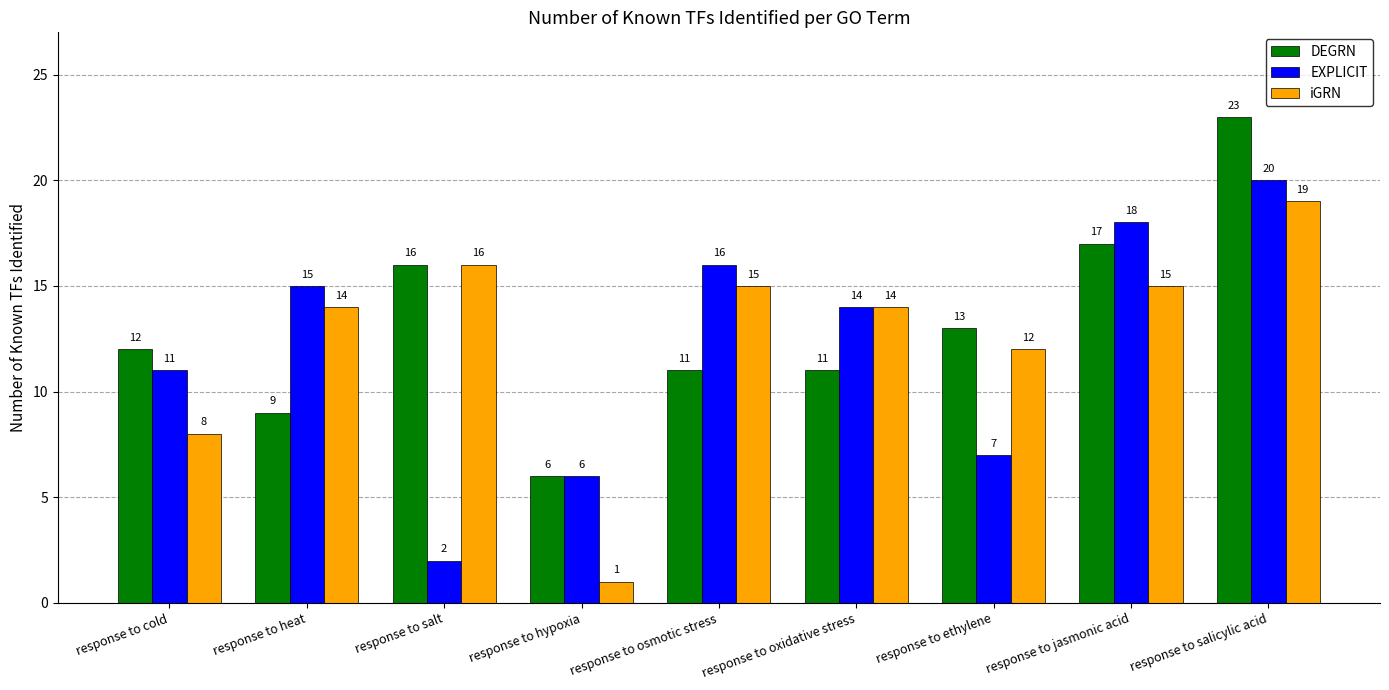

What is the value of the DEGRN bar at the 4th from the left?

6